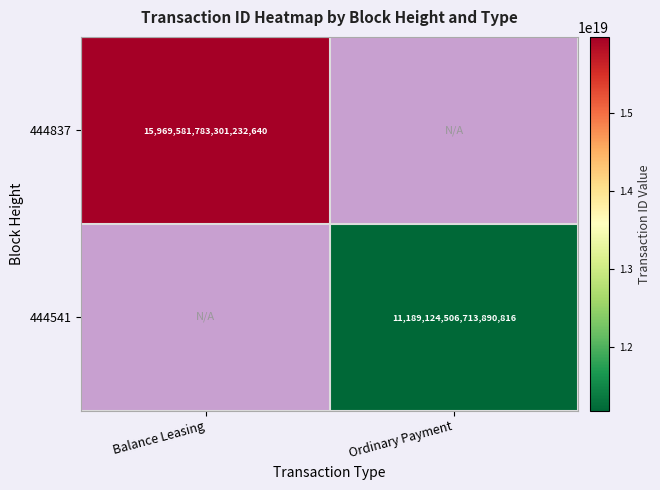

True or false: 444541 has a value of 11189124506713890816 at Ordinary Payment.

True